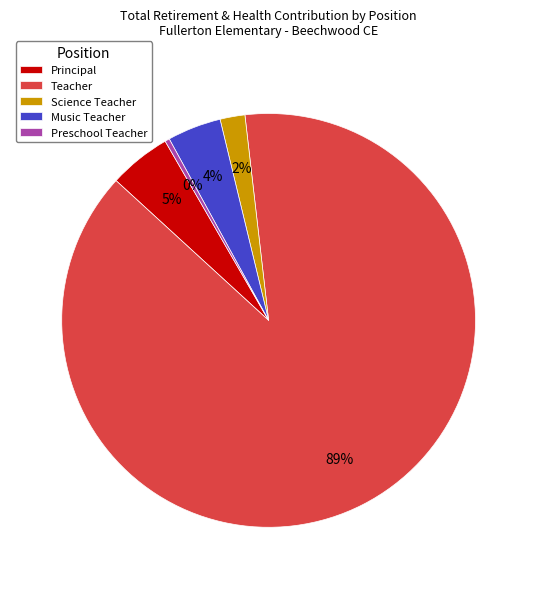

What percentage is the Music Teacher slice, to the nearest percent?

4%